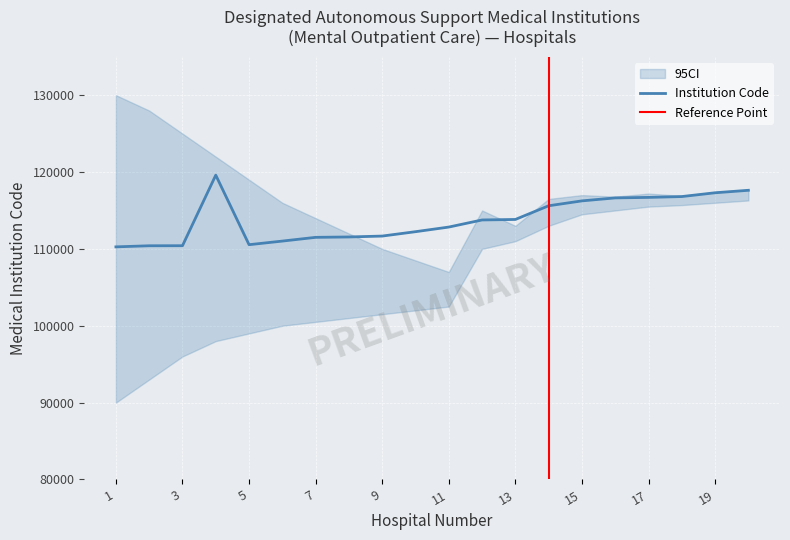

What is the maximum value shown in the chart?

119597